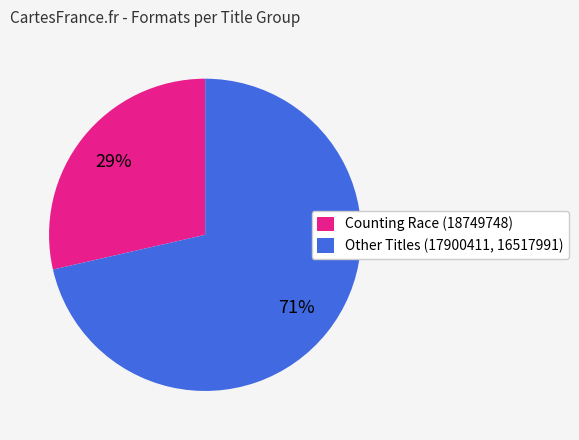

Between Other Titles (17900411, 16517991) and Counting Race (18749748), which is larger?

Other Titles (17900411, 16517991)